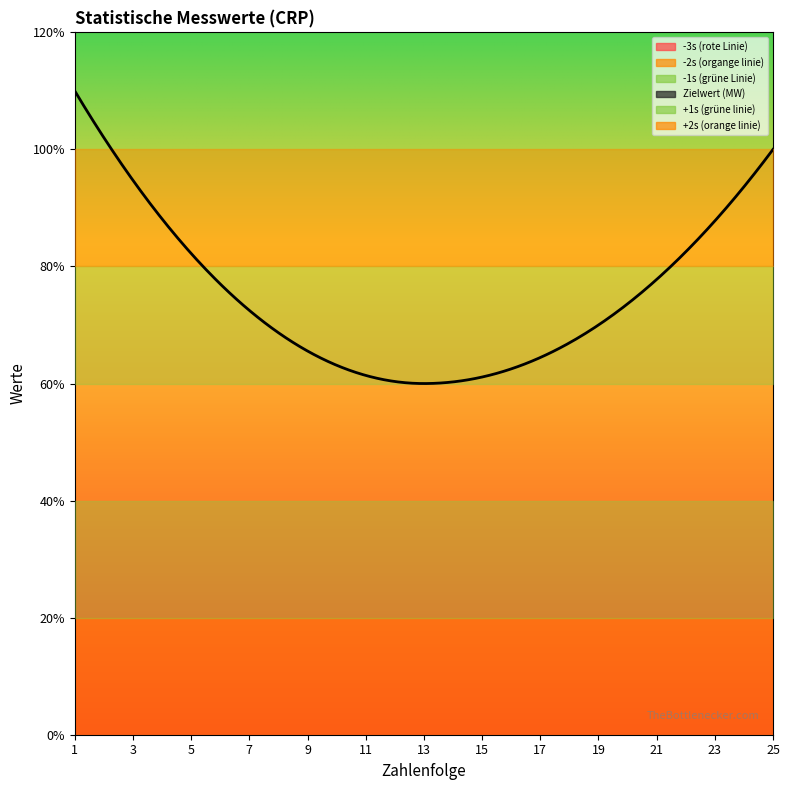

List the labels in order of -3s (rote Linie) value, largest first.

1, 2, 3, 4, 5, 6, 7, 8, 9, 10, 11, 12, 13, 14, 15, 16, 17, 18, 19, 20, 21, 22, 23, 24, 25